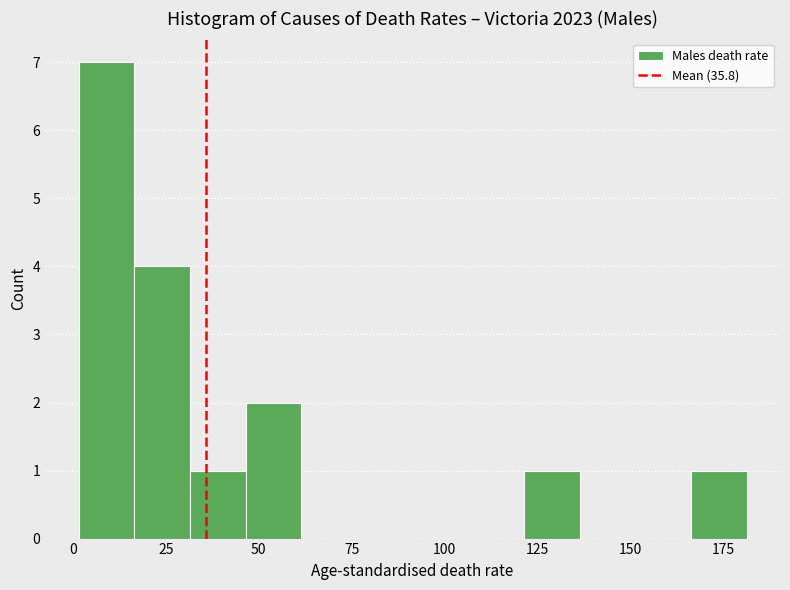

Around what value on the x-axis is the tallest bar? Give the approximate position of its centre, as read against the axis.

10